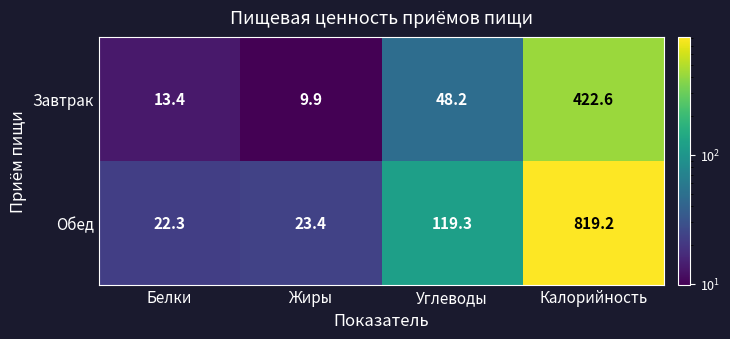

What is the spread (max minus min) of values at Калорийность?

396.6